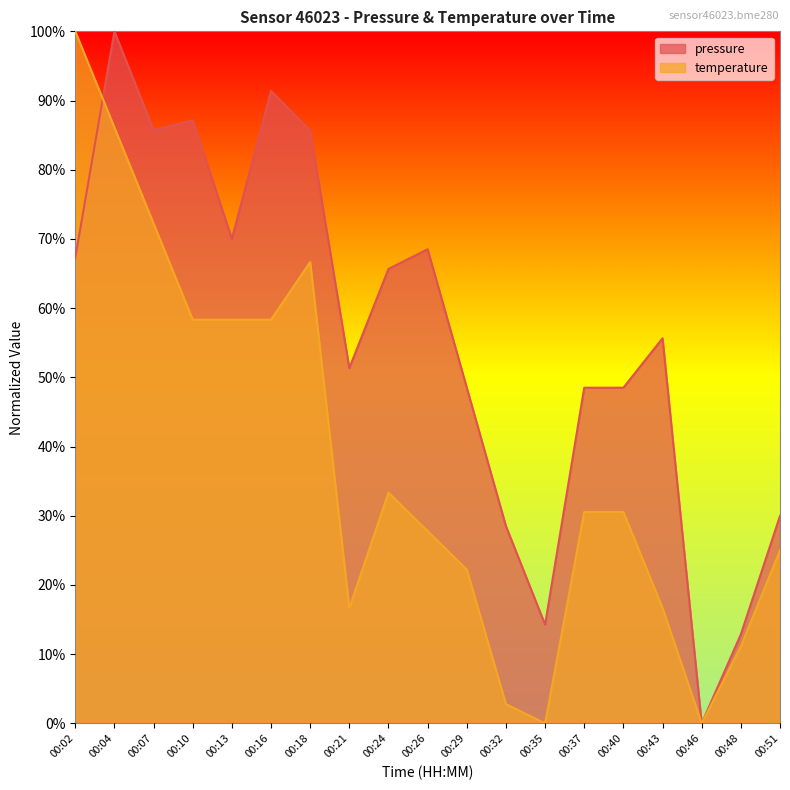

At which label does temperature first exceed 30?

00:02